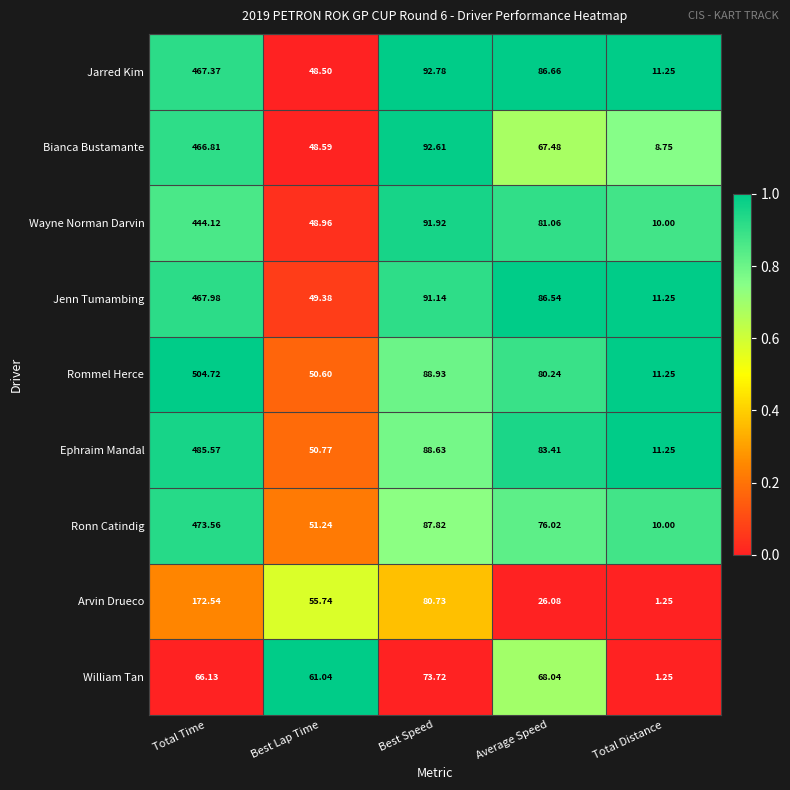

Rank the categories by Wayne Norman Darvin value from lowest to highest.

Total Distance, Best Lap Time, Average Speed, Best Speed, Total Time